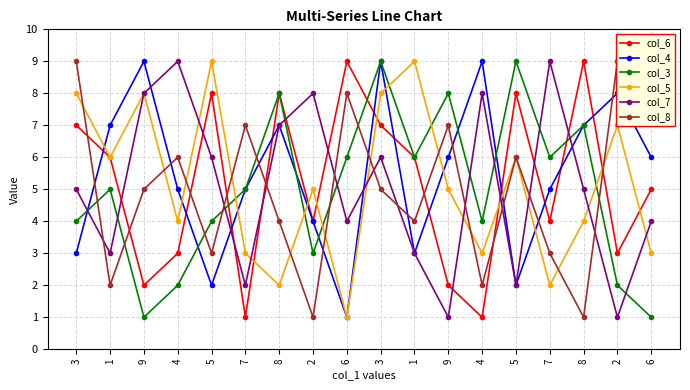

Does the chart display data point markers on the line(s)?

Yes